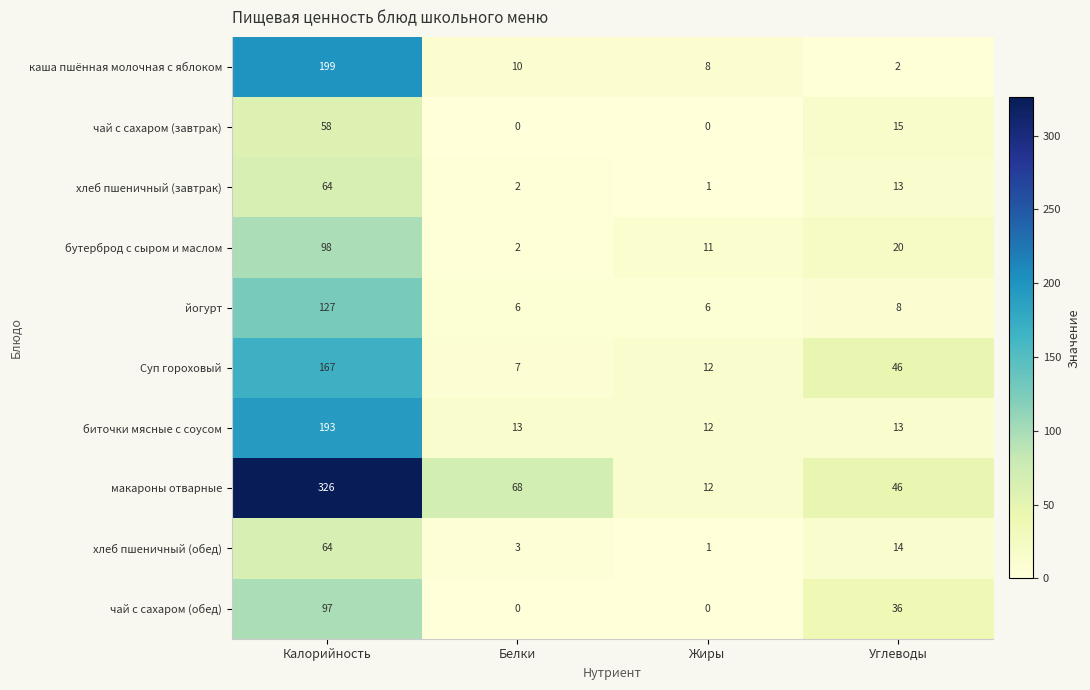

Which series has the largest total across all categories?

макароны отварные